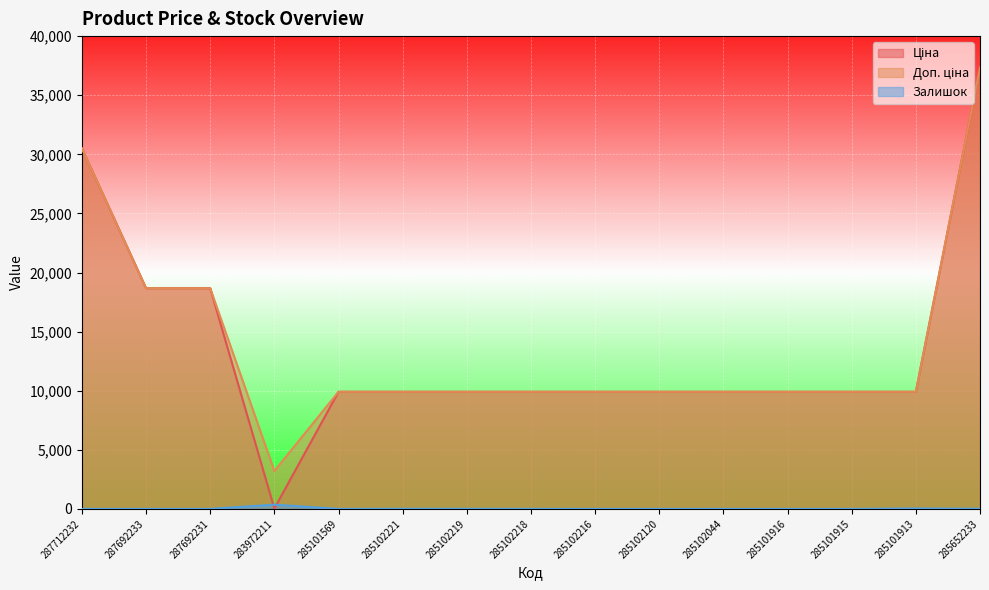

Which series has the largest total across all categories?

Доп. ціна